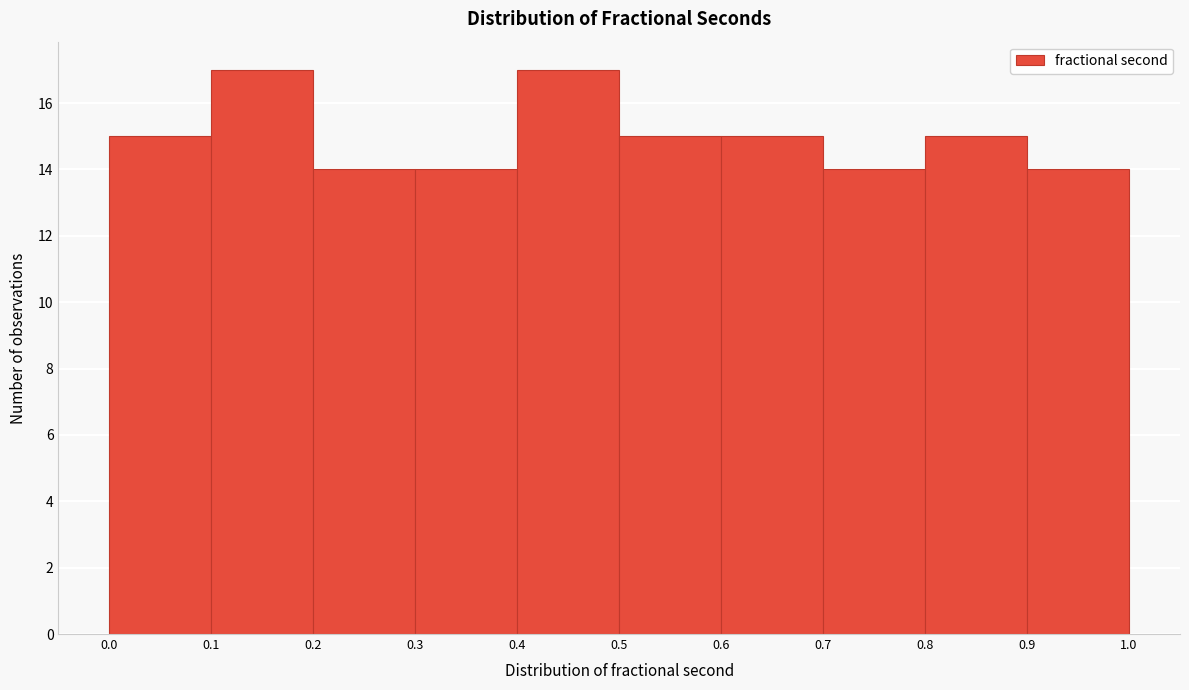

Reading left to right, transcribe this chart: for each bar, give the range it covers on the x-axis and its height. The values are not printed on the chart, so give them approximately, as read against the axis.

0.0 to 0.1: 15
0.1 to 0.2: 17
0.2 to 0.3: 14
0.3 to 0.4: 14
0.4 to 0.5: 17
0.5 to 0.6: 15
0.6 to 0.7: 15
0.7 to 0.8: 14
0.8 to 0.9: 15
0.9 to 1.0: 14